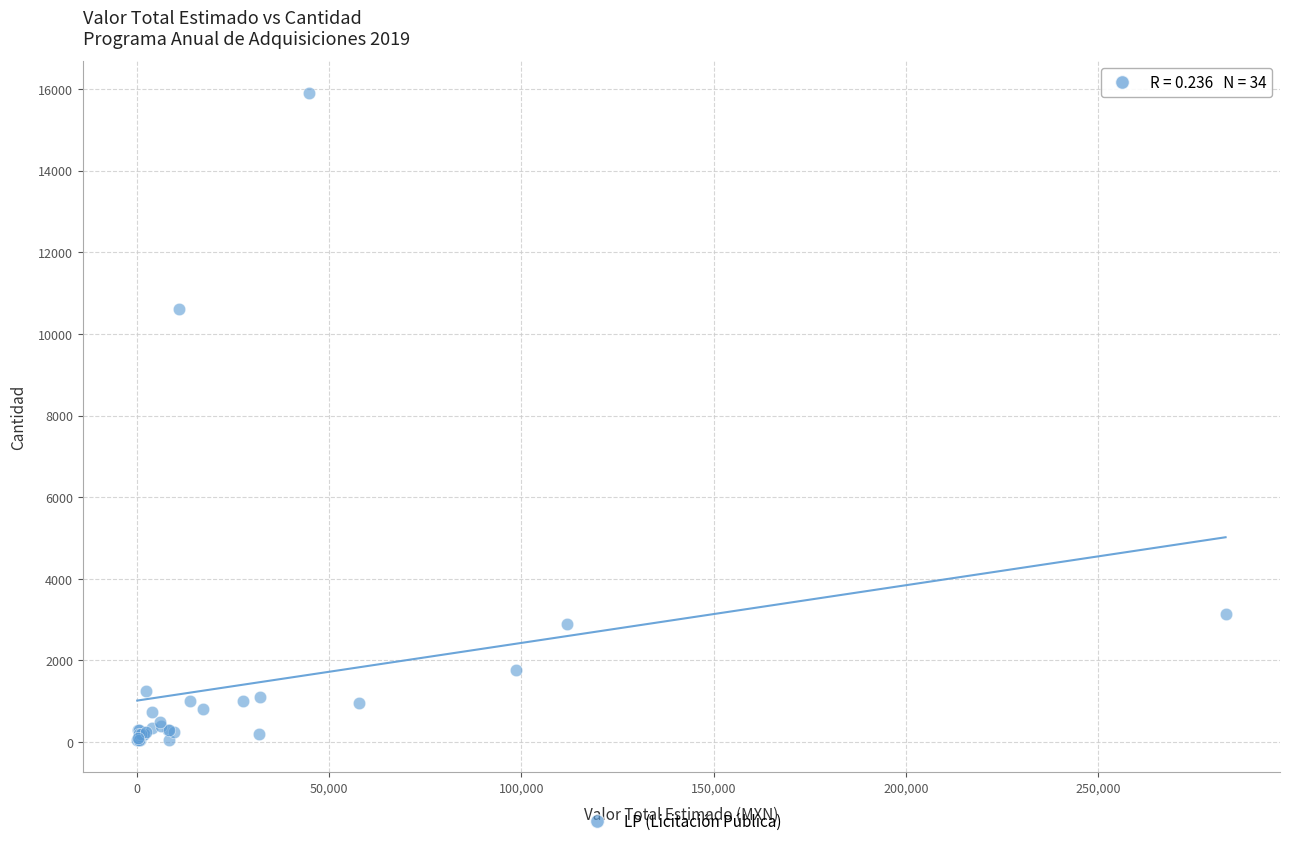

What Y value in the scatter plot is closest to 7975?

10600